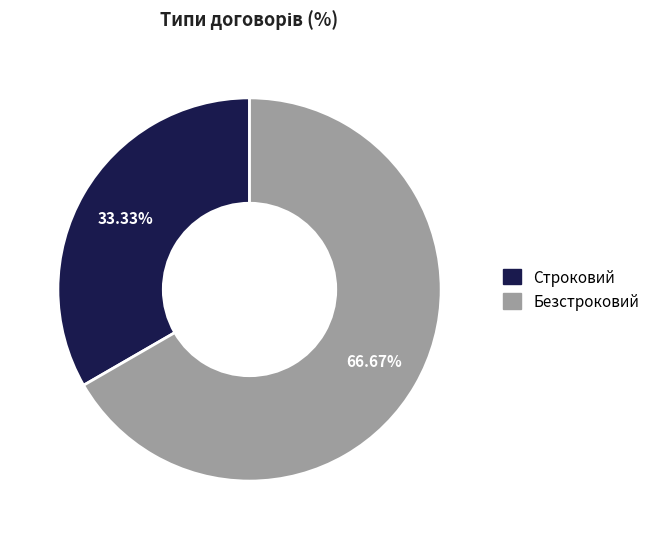

To the nearest percent, what is the difference between the largest and smallest slice percentages?

33%